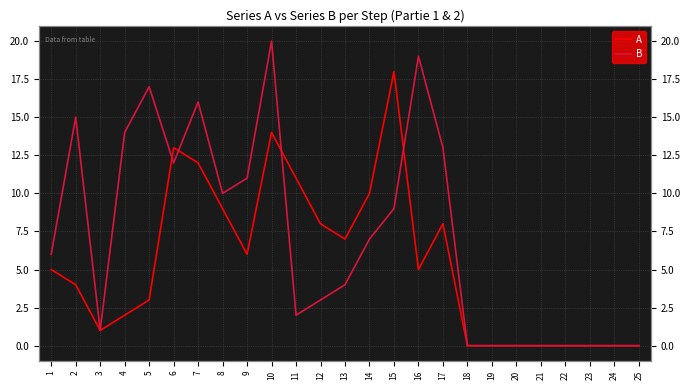

At 2, list the series in order from largest to smallest.

B, A